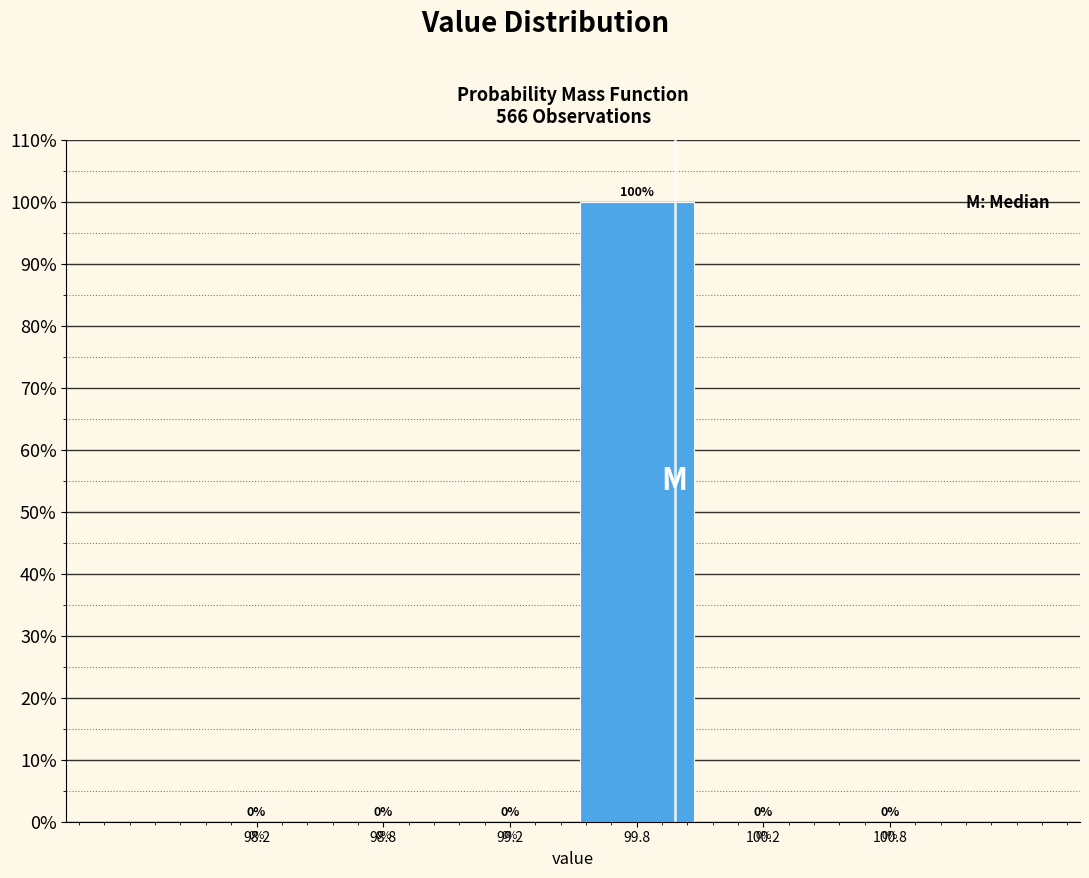

Reading left to right, list all the values displayed in this chart.

98.2=0	98.8=0	99.2=0	99.8=100	100.2=0	100.8=0